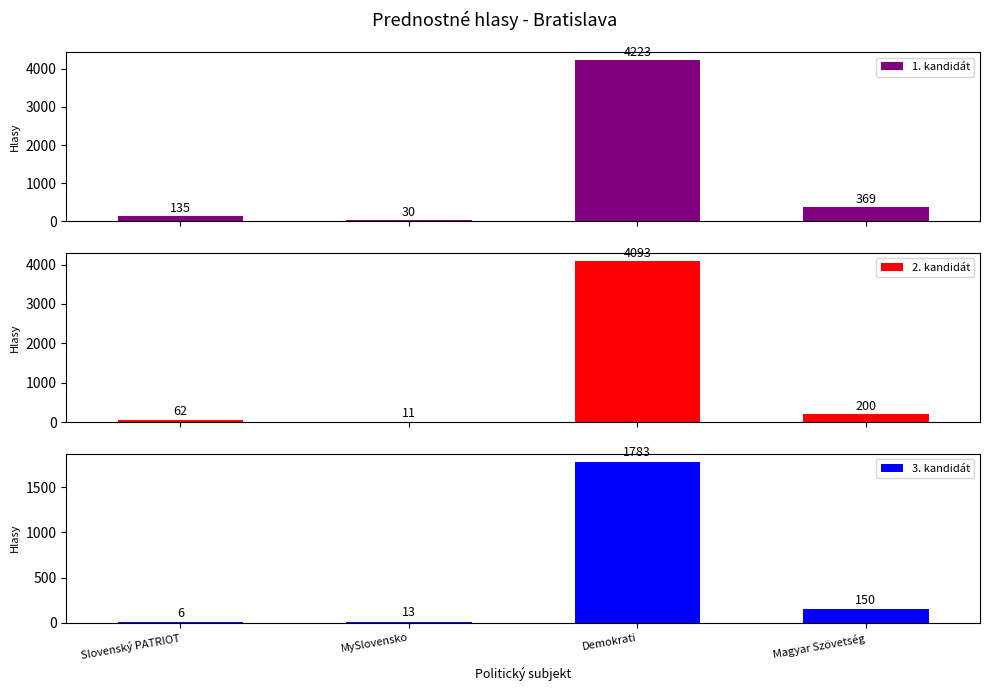

True or false: 3. kandidát has a value of 1783 at Demokrati.

True